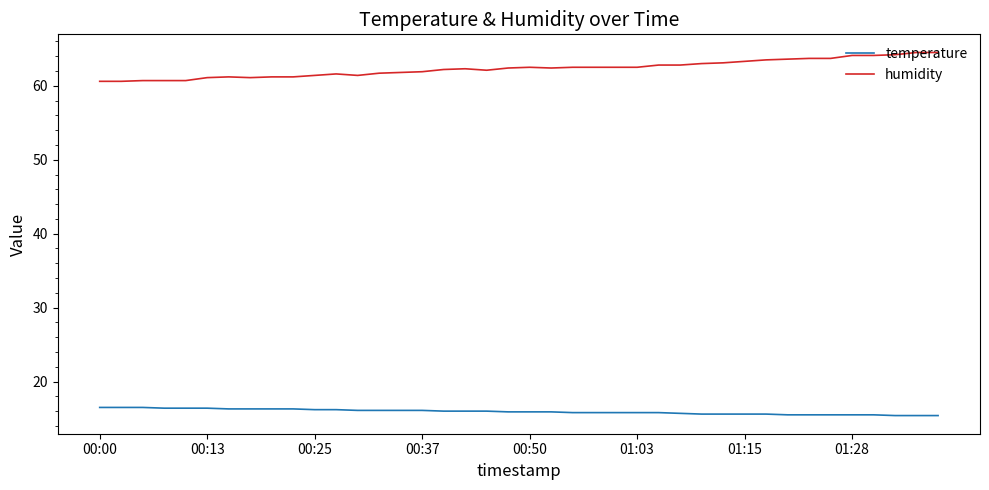

List the series in order of their peak value, lowest first.

temperature, humidity